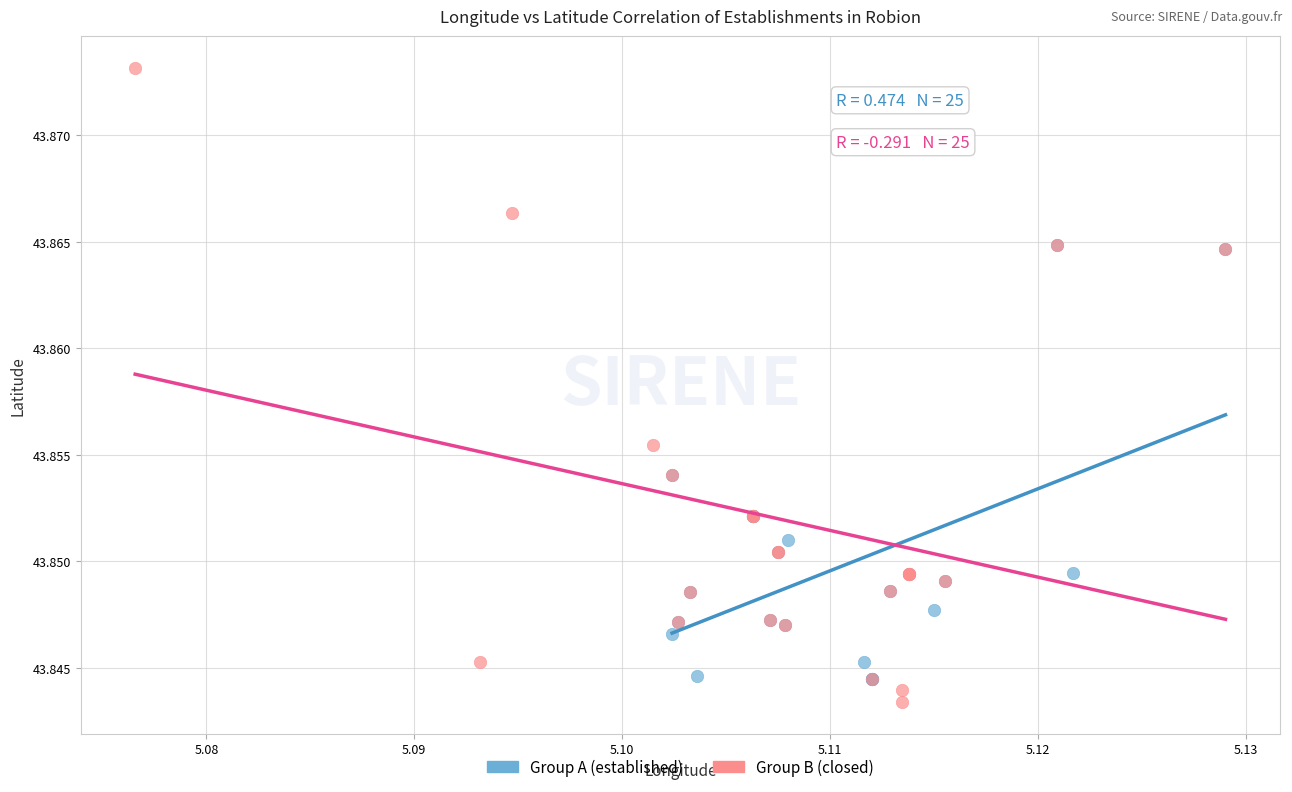

Which series reaches the maximum Y coordinate?

Group B (closed)